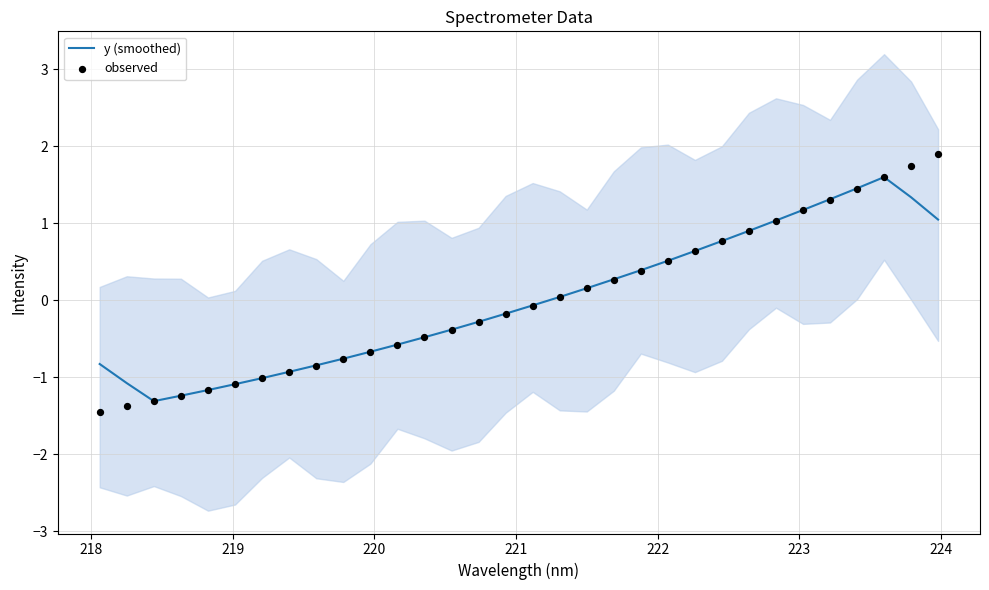

Which series has the largest Y range (max minus min)?

observed